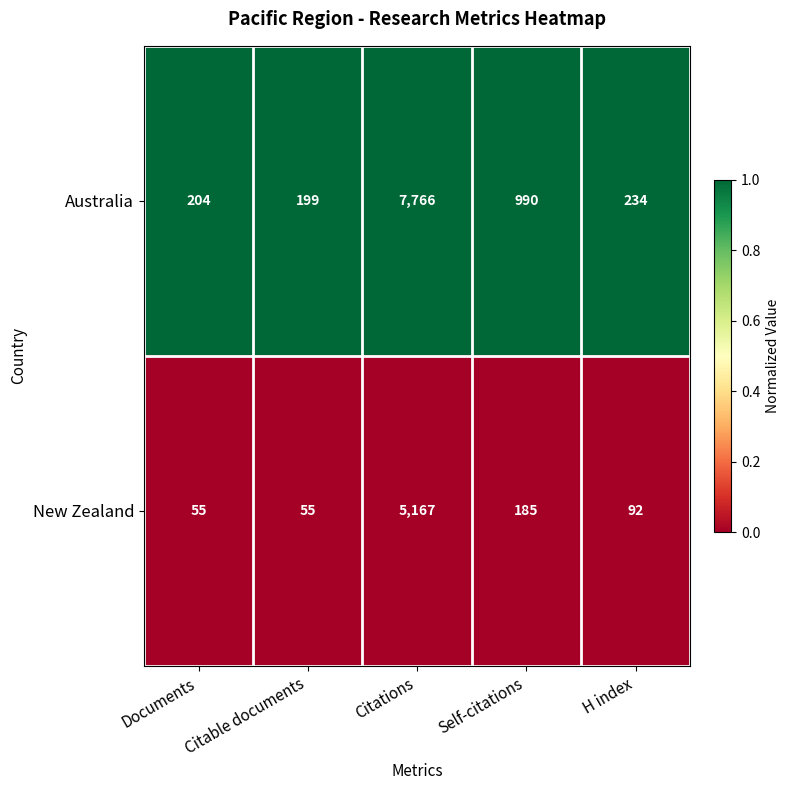

At Documents, list the series in order from smallest to largest.

New Zealand, Australia